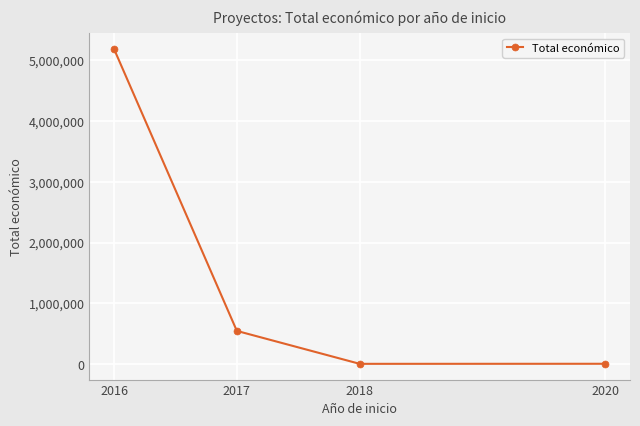

What is the minimum value shown in the chart?

5000